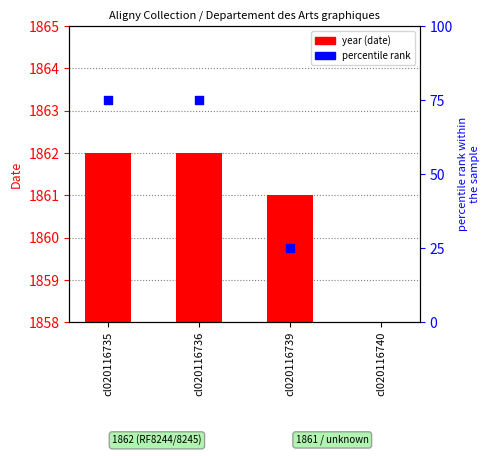

What are all the series names shown in the legend?

year (date), percentile rank